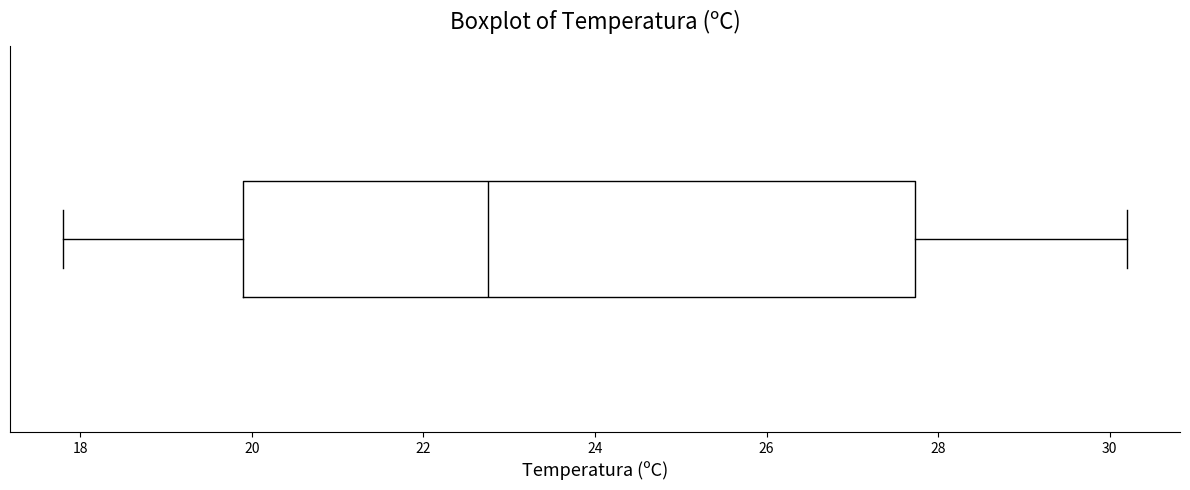

Transcribe this box plot: give where the median line is, the range the box spans, and where the two whiskers end, as read against the x-axis. The values are not printed on the chart, so give them approximately, as read against the axis.

median 22.8, box 20.0 to 27.8, whiskers 17.8 to 30.2